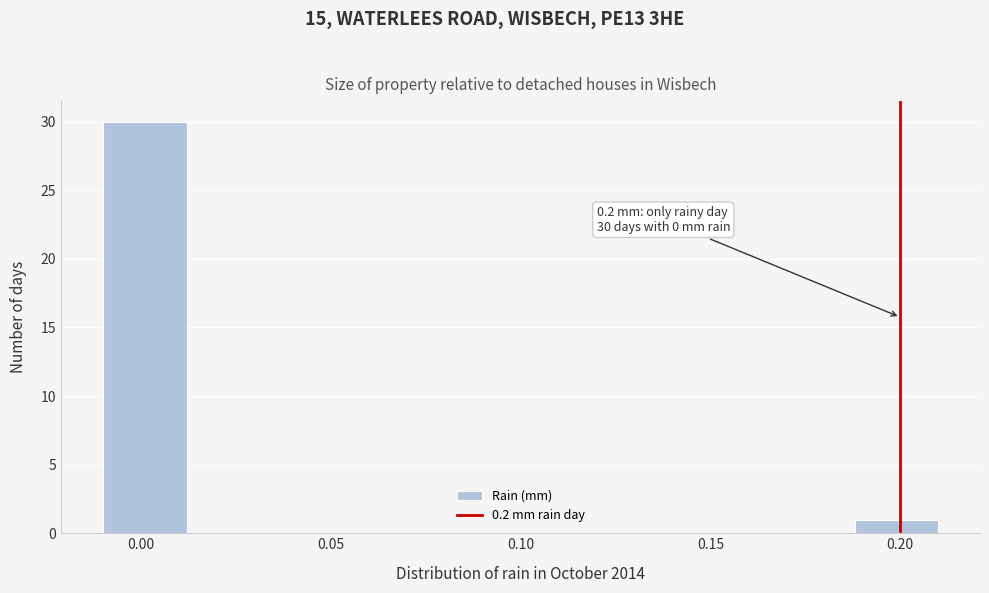

Which range on the x-axis has the tallest bar?

-0.010 to 0.012